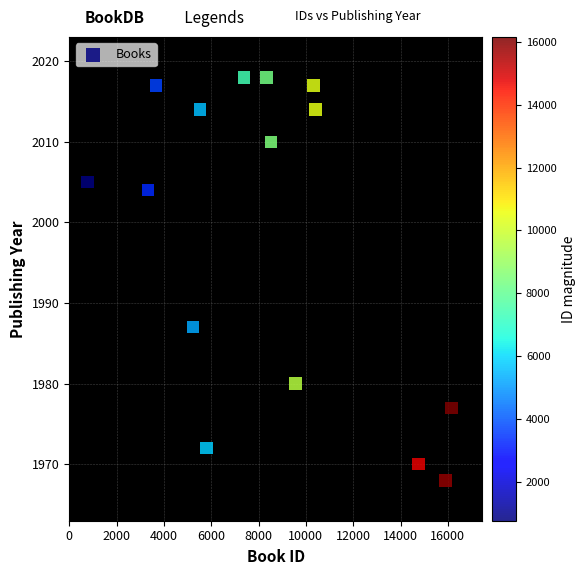

What is the range of Y values (max minus min)?

50